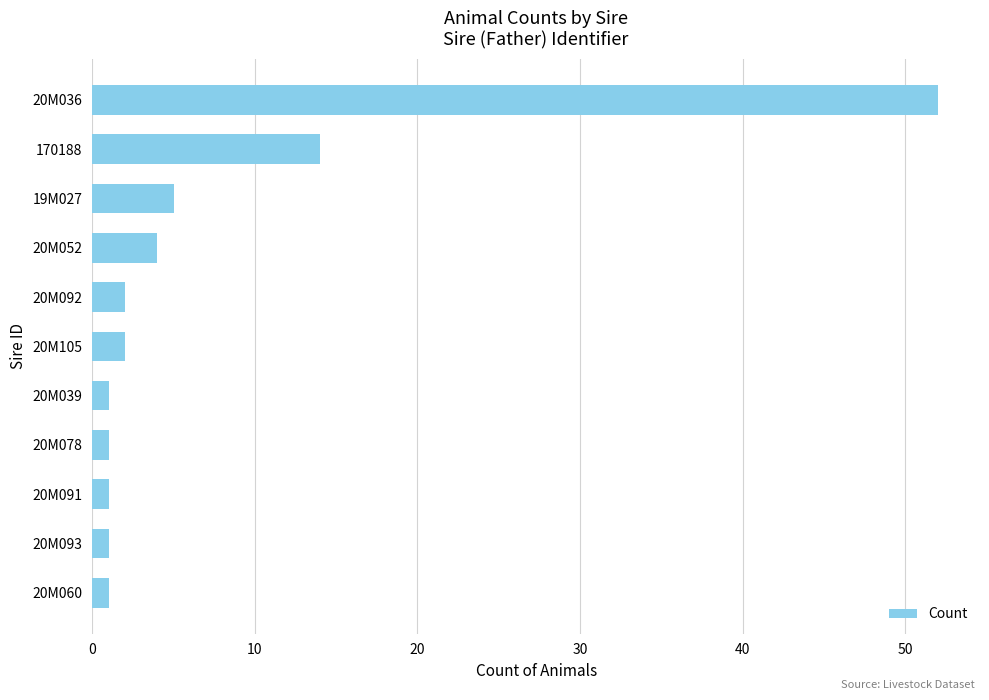

Are the bars horizontal?

Yes